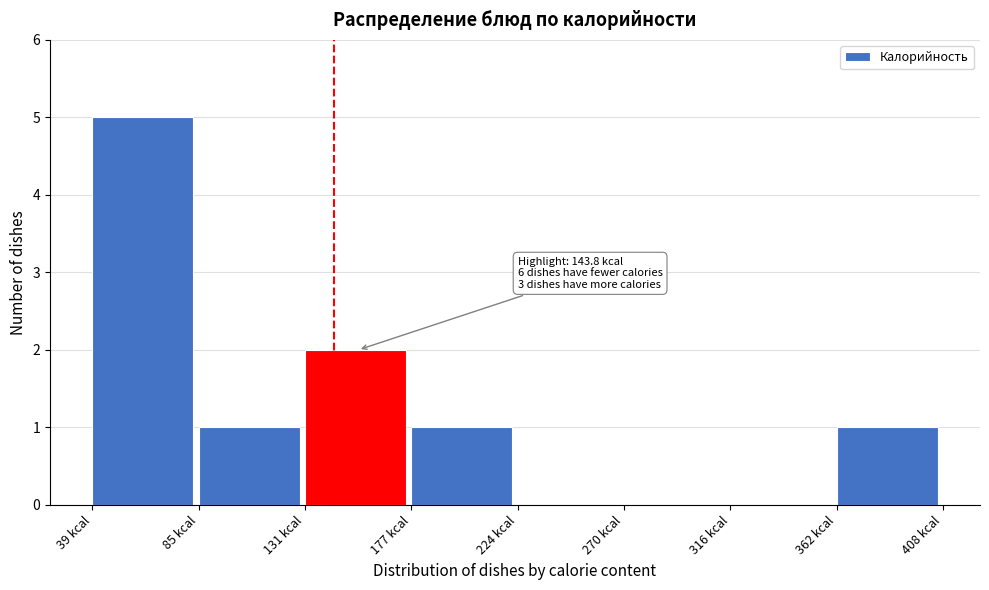

Which range on the x-axis has the tallest bar?

40 to 85